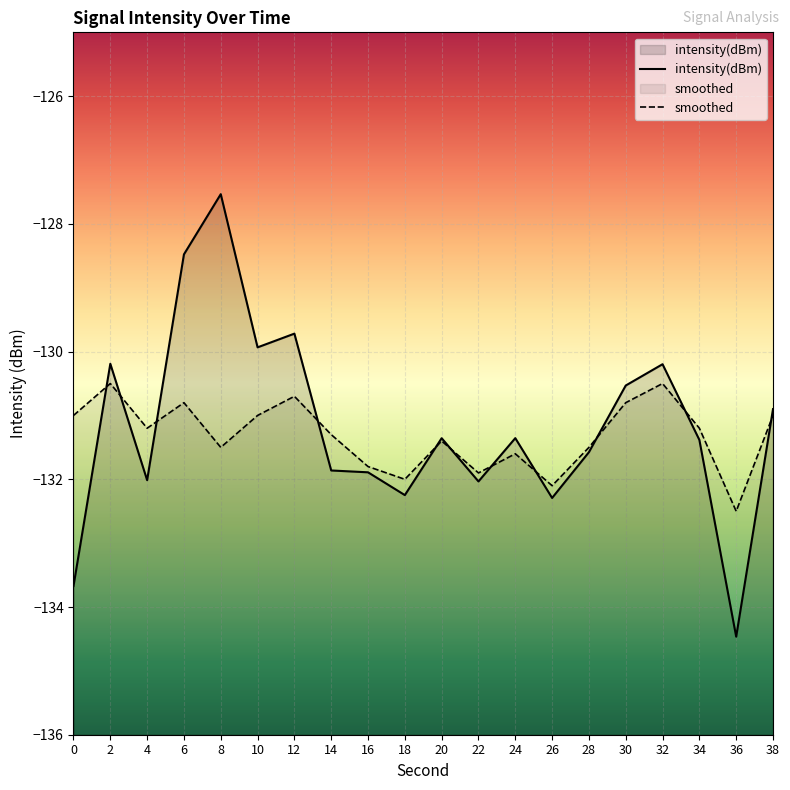

What is the value of the intensity(dBm) point at the 14th from the left?

-132.3